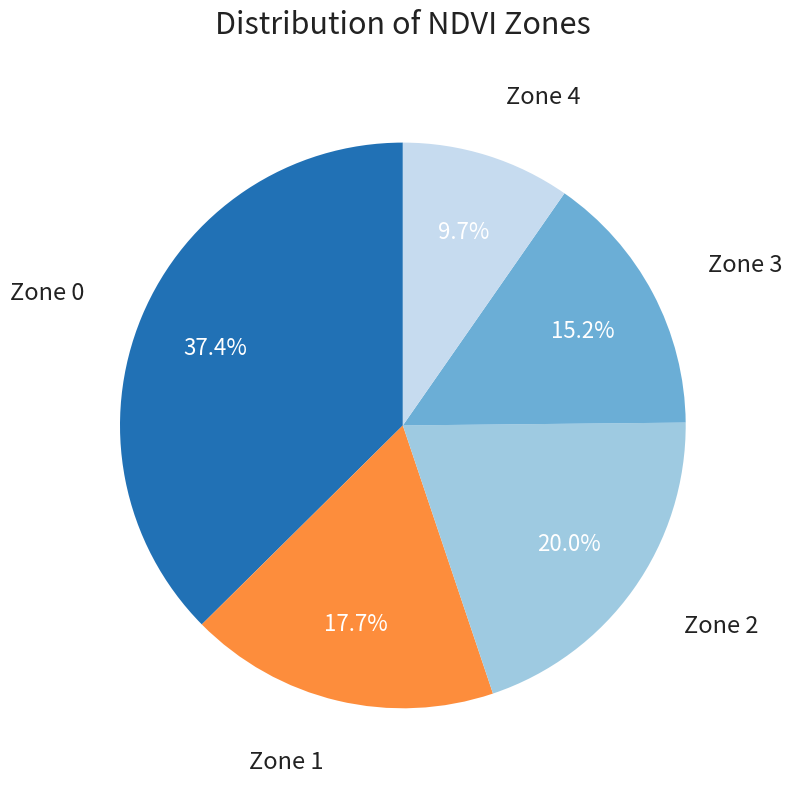

What is the total percentage of Zone 1 and Zone 3?

32.9%